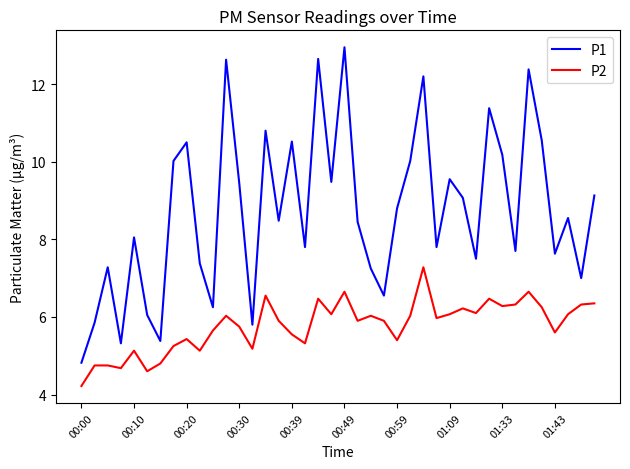

What is the smallest value displayed?

4.2